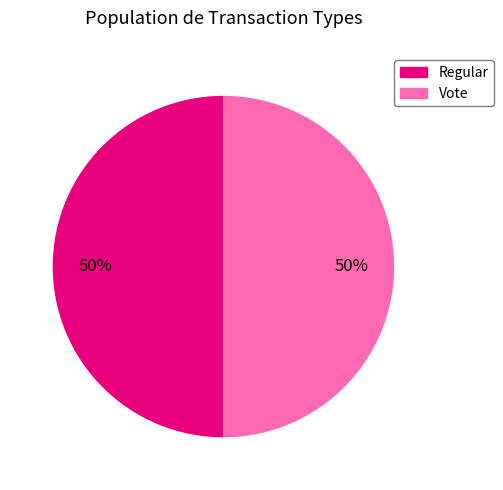

What percentage is the Regular slice, to the nearest percent?

50%